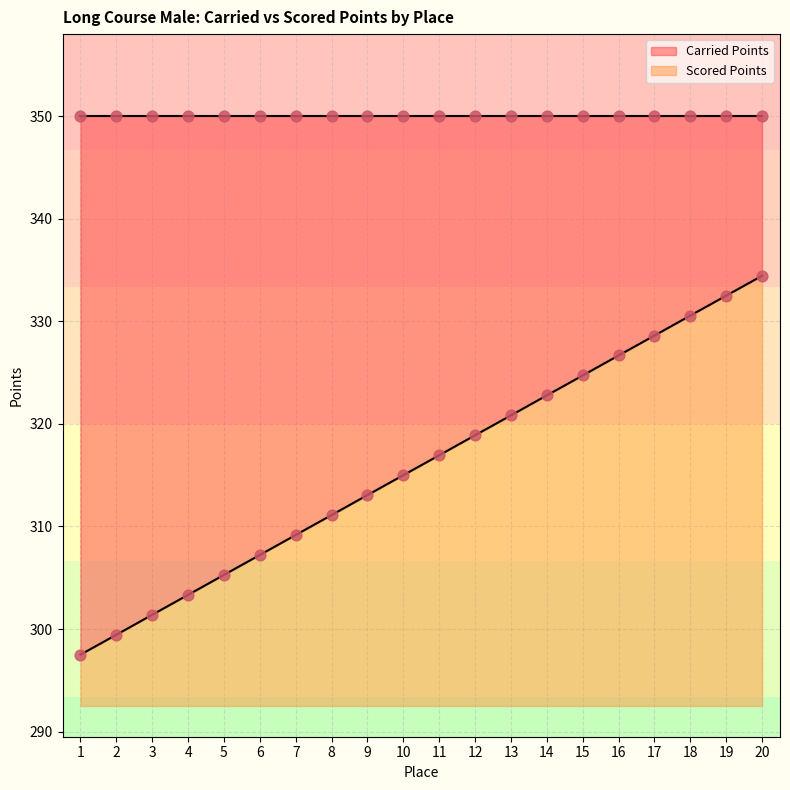

Which has a higher value, 2 or 6?

6